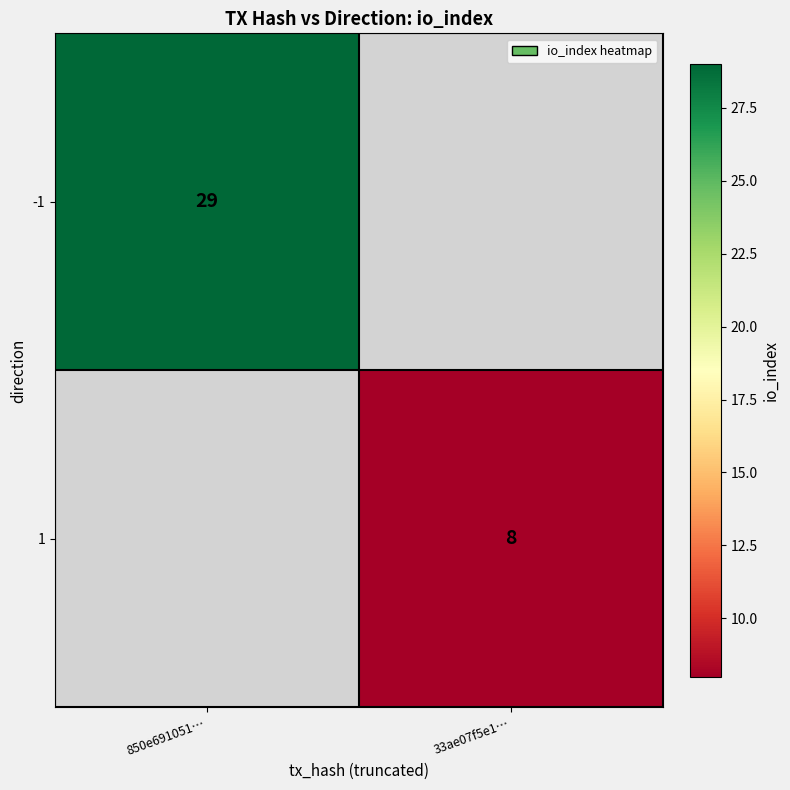

Is it true that -1 equals 8 at 850e691051…?

False